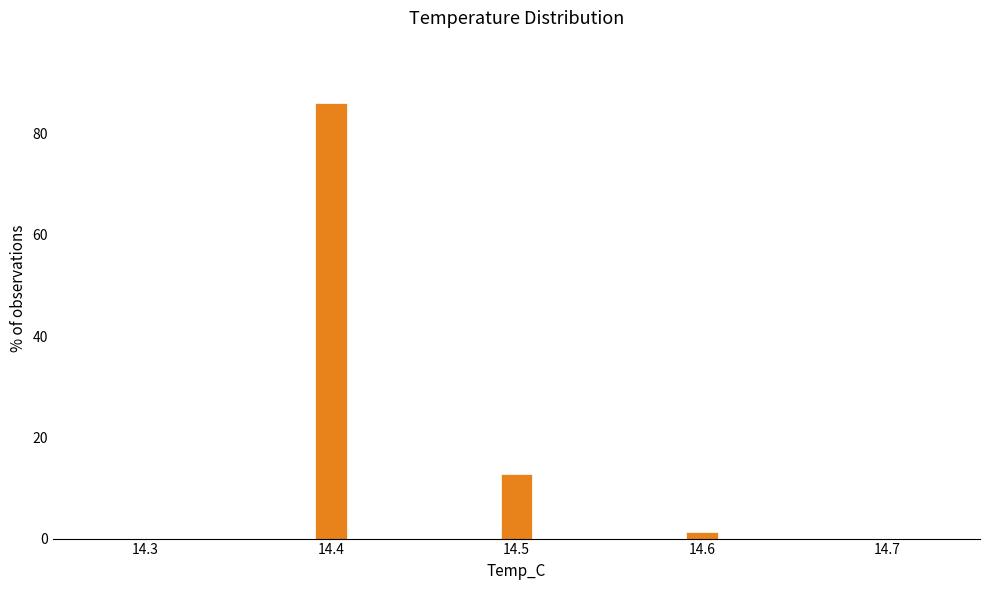

Around what value on the x-axis is the tallest bar? Give the approximate position of its centre, as read against the axis.

14.40